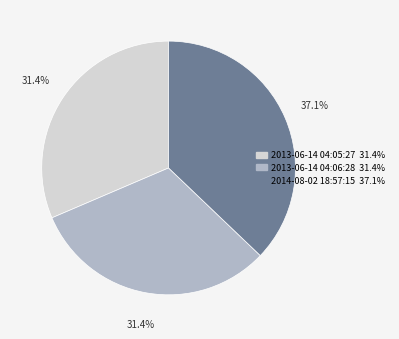

Is there a majority slice in this chart?

No